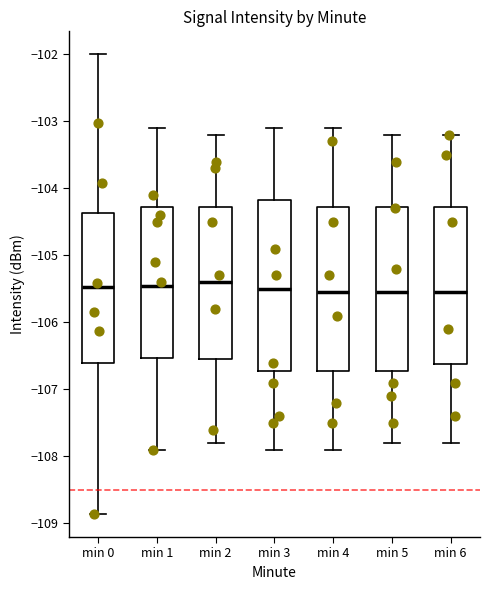

Reading left to right, read every box against the y-axis: the position of its median line, the range the box covers, and the ends of its whiskers. The values are not printed on the chart, so give them approximately, as read against the axis.

min 0: median -105.5, box -106.6 to -104.4, whiskers -108.9 to -102.0
min 1: median -105.4, box -106.5 to -104.3, whiskers -107.9 to -103.1
min 2: median -105.4, box -106.5 to -104.3, whiskers -107.8 to -103.2
min 3: median -105.5, box -106.7 to -104.2, whiskers -107.9 to -103.1
min 4: median -105.5, box -106.7 to -104.3, whiskers -107.9 to -103.1
min 5: median -105.5, box -106.7 to -104.3, whiskers -107.8 to -103.2
min 6: median -105.5, box -106.6 to -104.3, whiskers -107.8 to -103.2